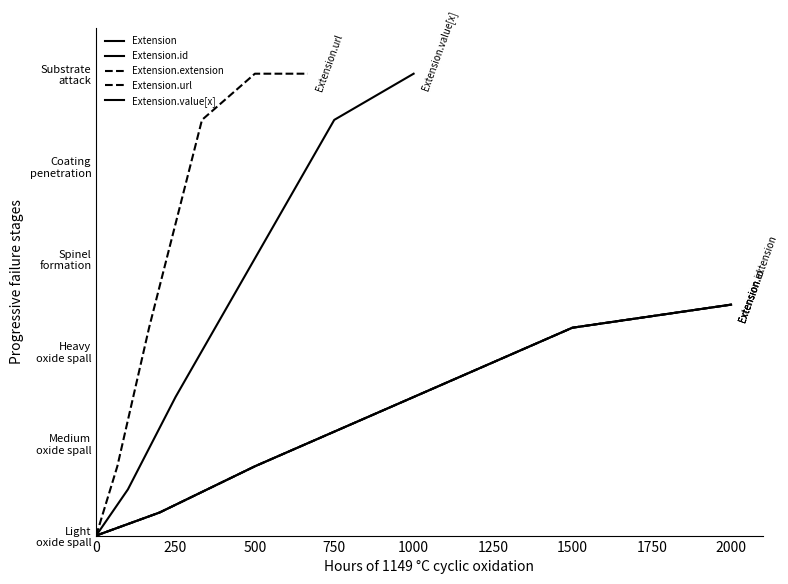

Between −250 and 500, which series saw the biggest shift?

Extension.url